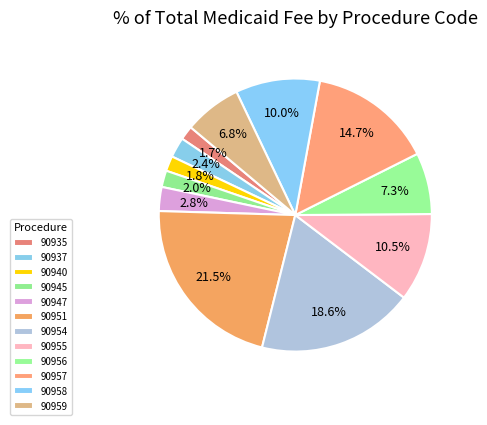

True or false: 90935 accounts for 2% of the total.

True